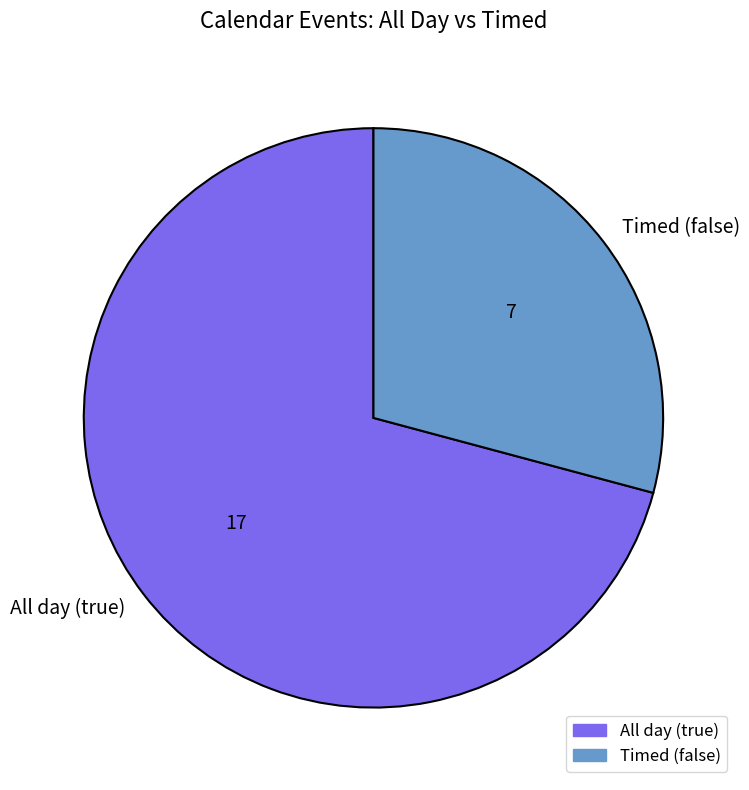

What is the largest slice in the pie chart?

All day (true)